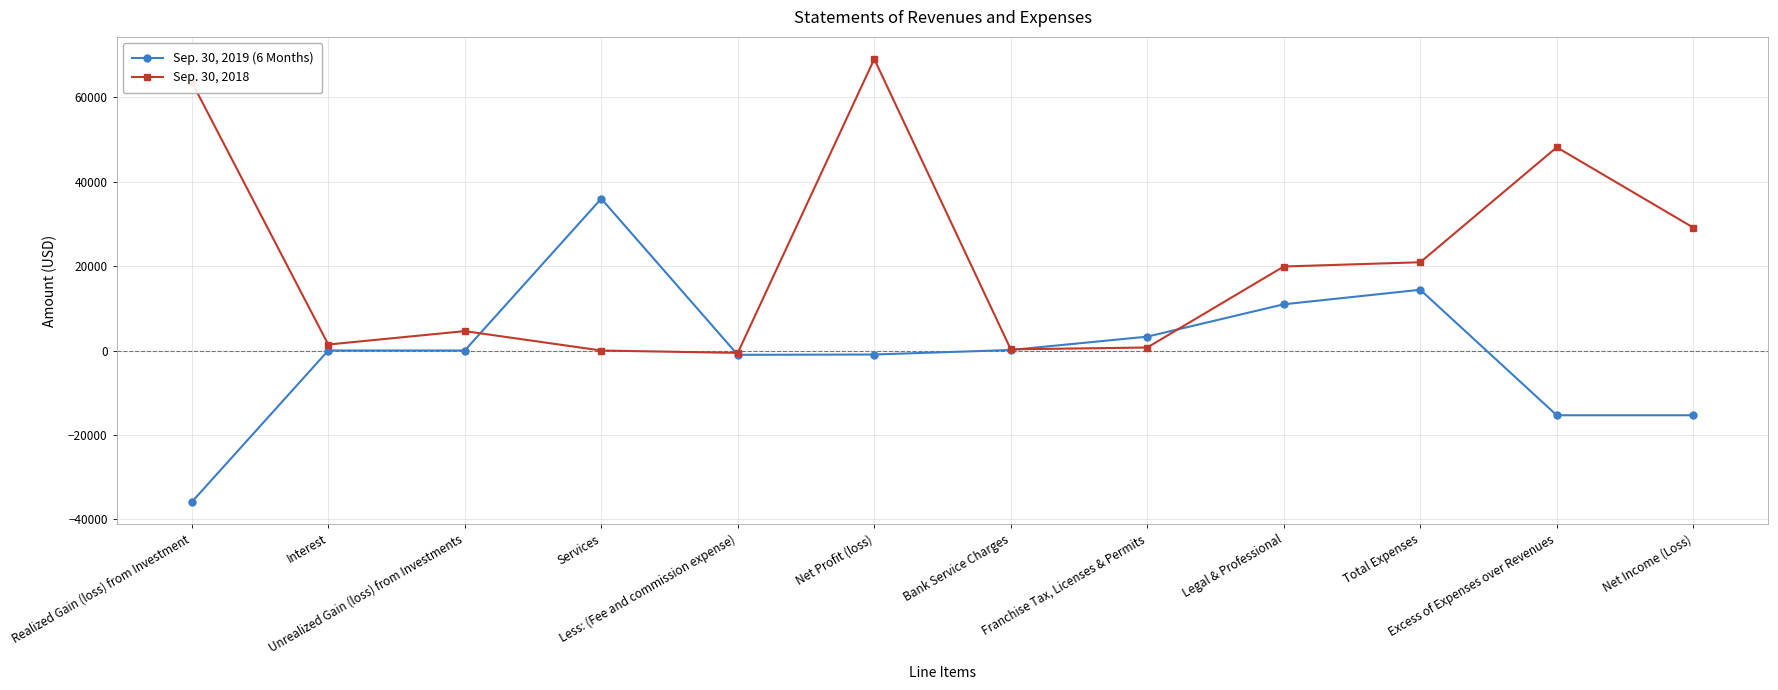

True or false: Sep. 30, 2018 has a value of 115673 at Net Profit (loss).

False